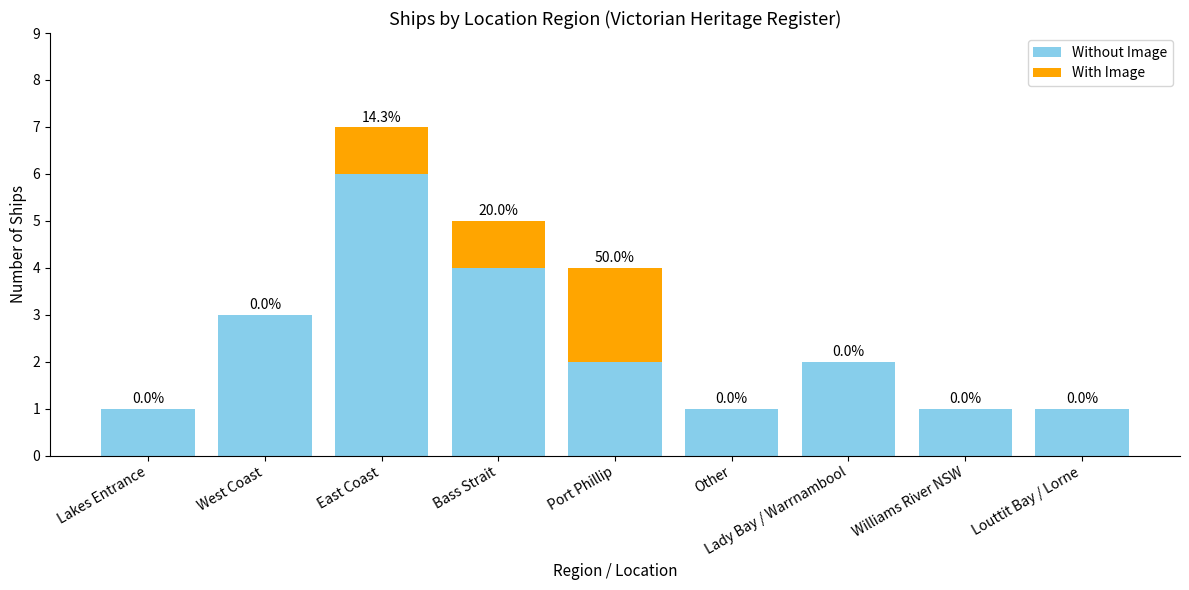

What is the sum of the Without Image values at West Coast and Lakes Entrance?

4